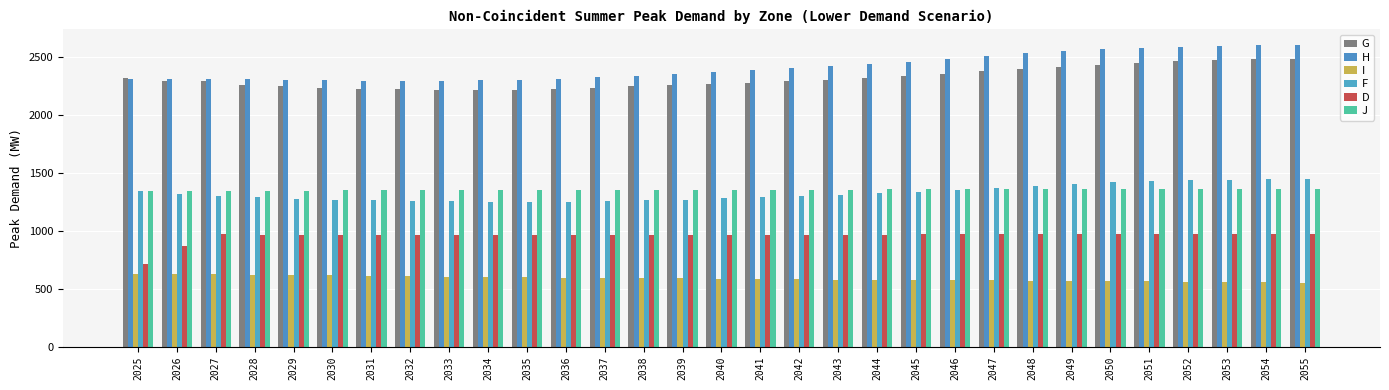

How many groups of bars are there?

31